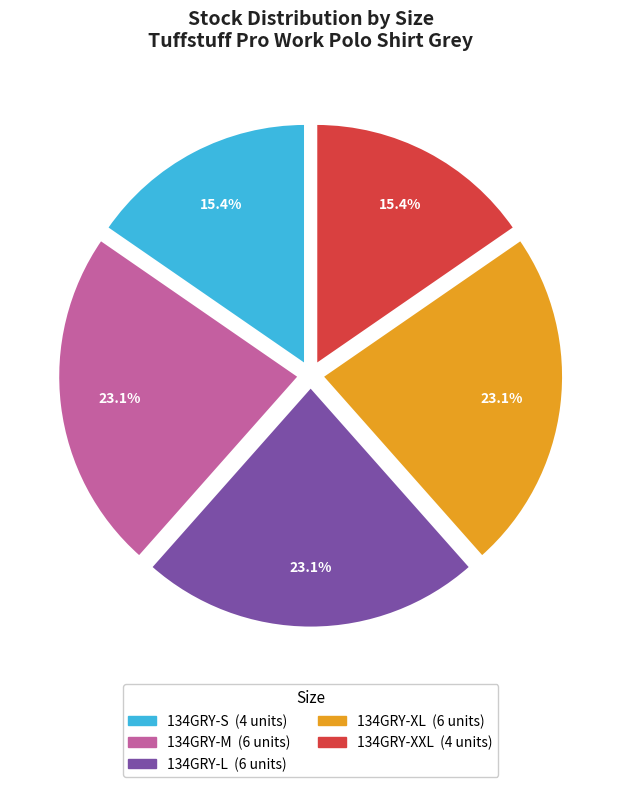

Is there any slice that represents more than half of the pie?

No